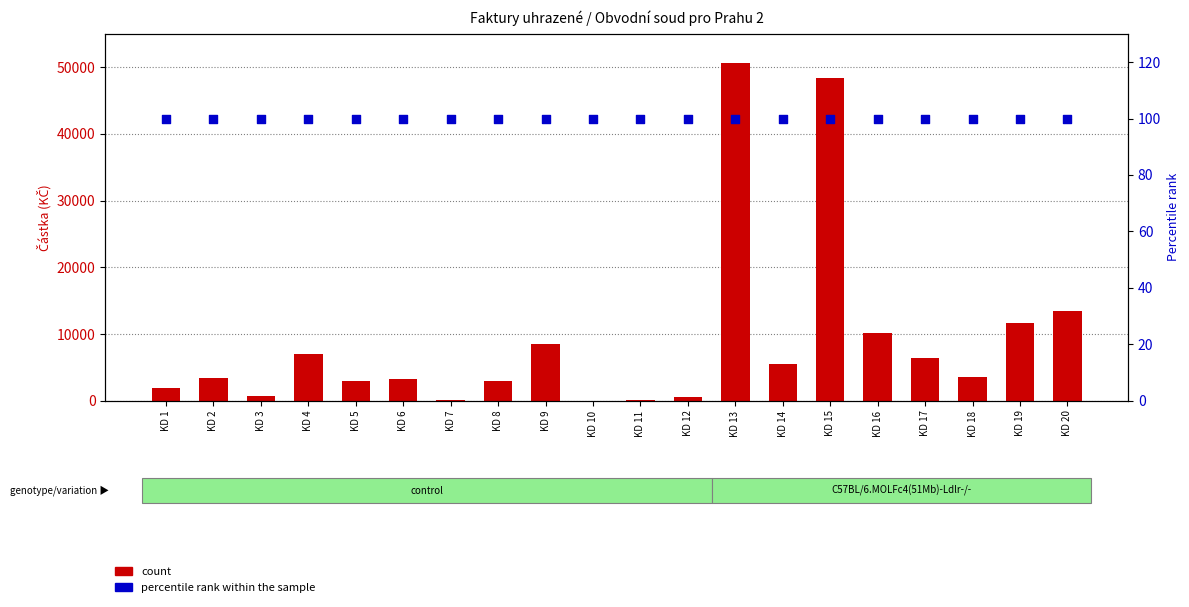

What is the total value across all series at KD 14?

5641.8